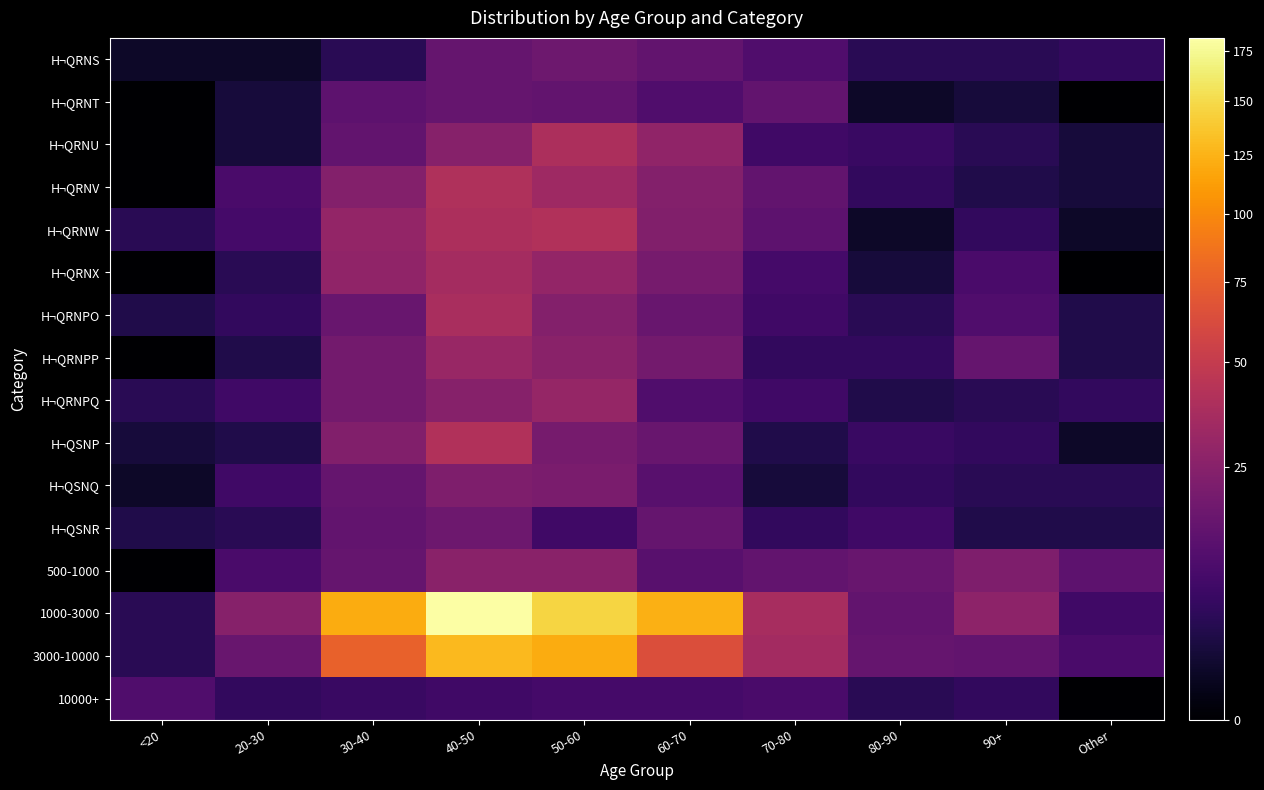

Which series has the widest spread of values?

1000-3000